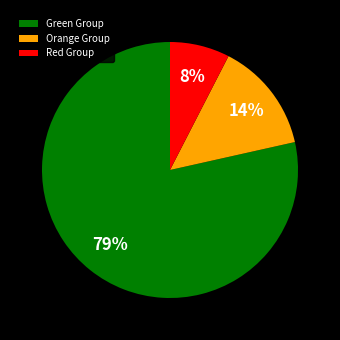

Does any single category account for the majority?

Yes